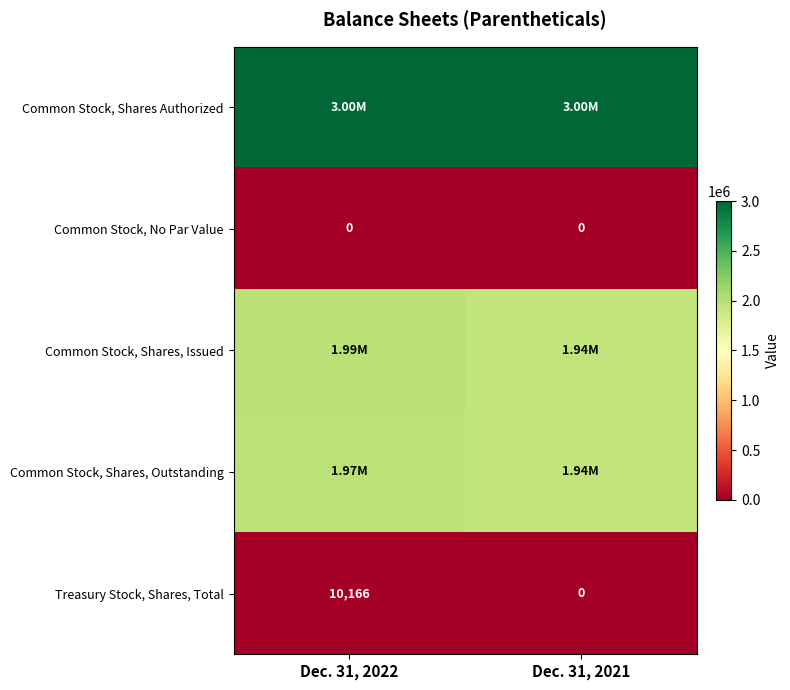

What is the greatest value displayed?

3000000